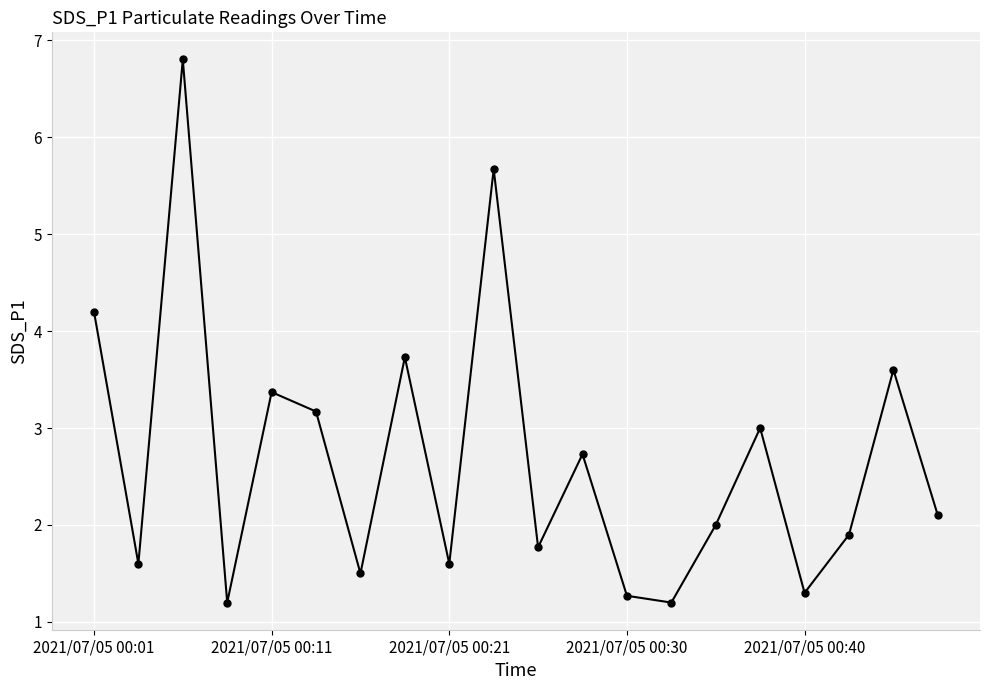

How many series are shown in this chart?

1